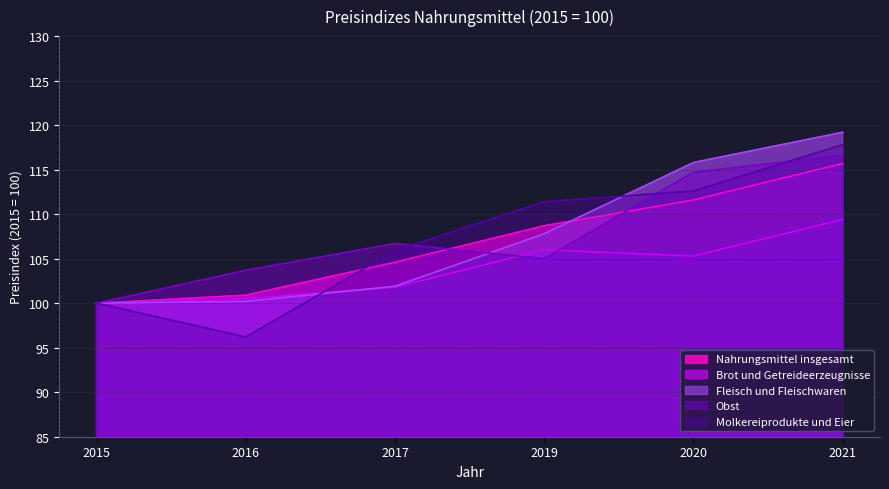

Is it true that Fleisch und Fleischwaren equals 115.8 at 2020?

True